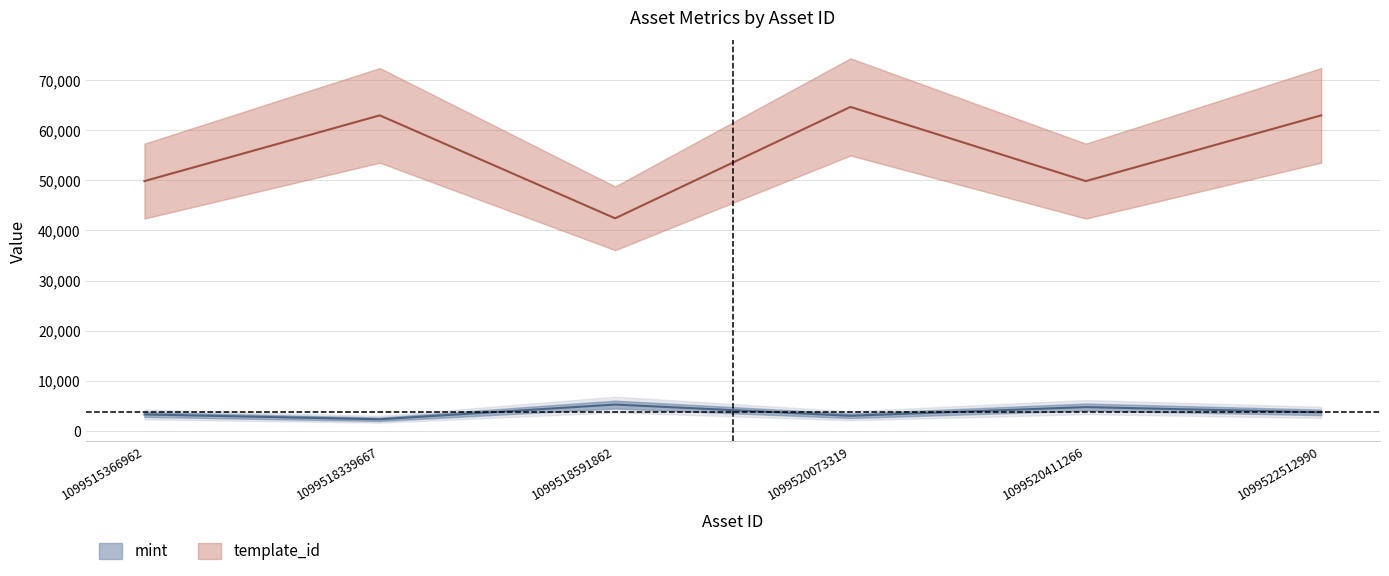

At 1099518591862, list the series in order from largest to smallest.

template_id, mint